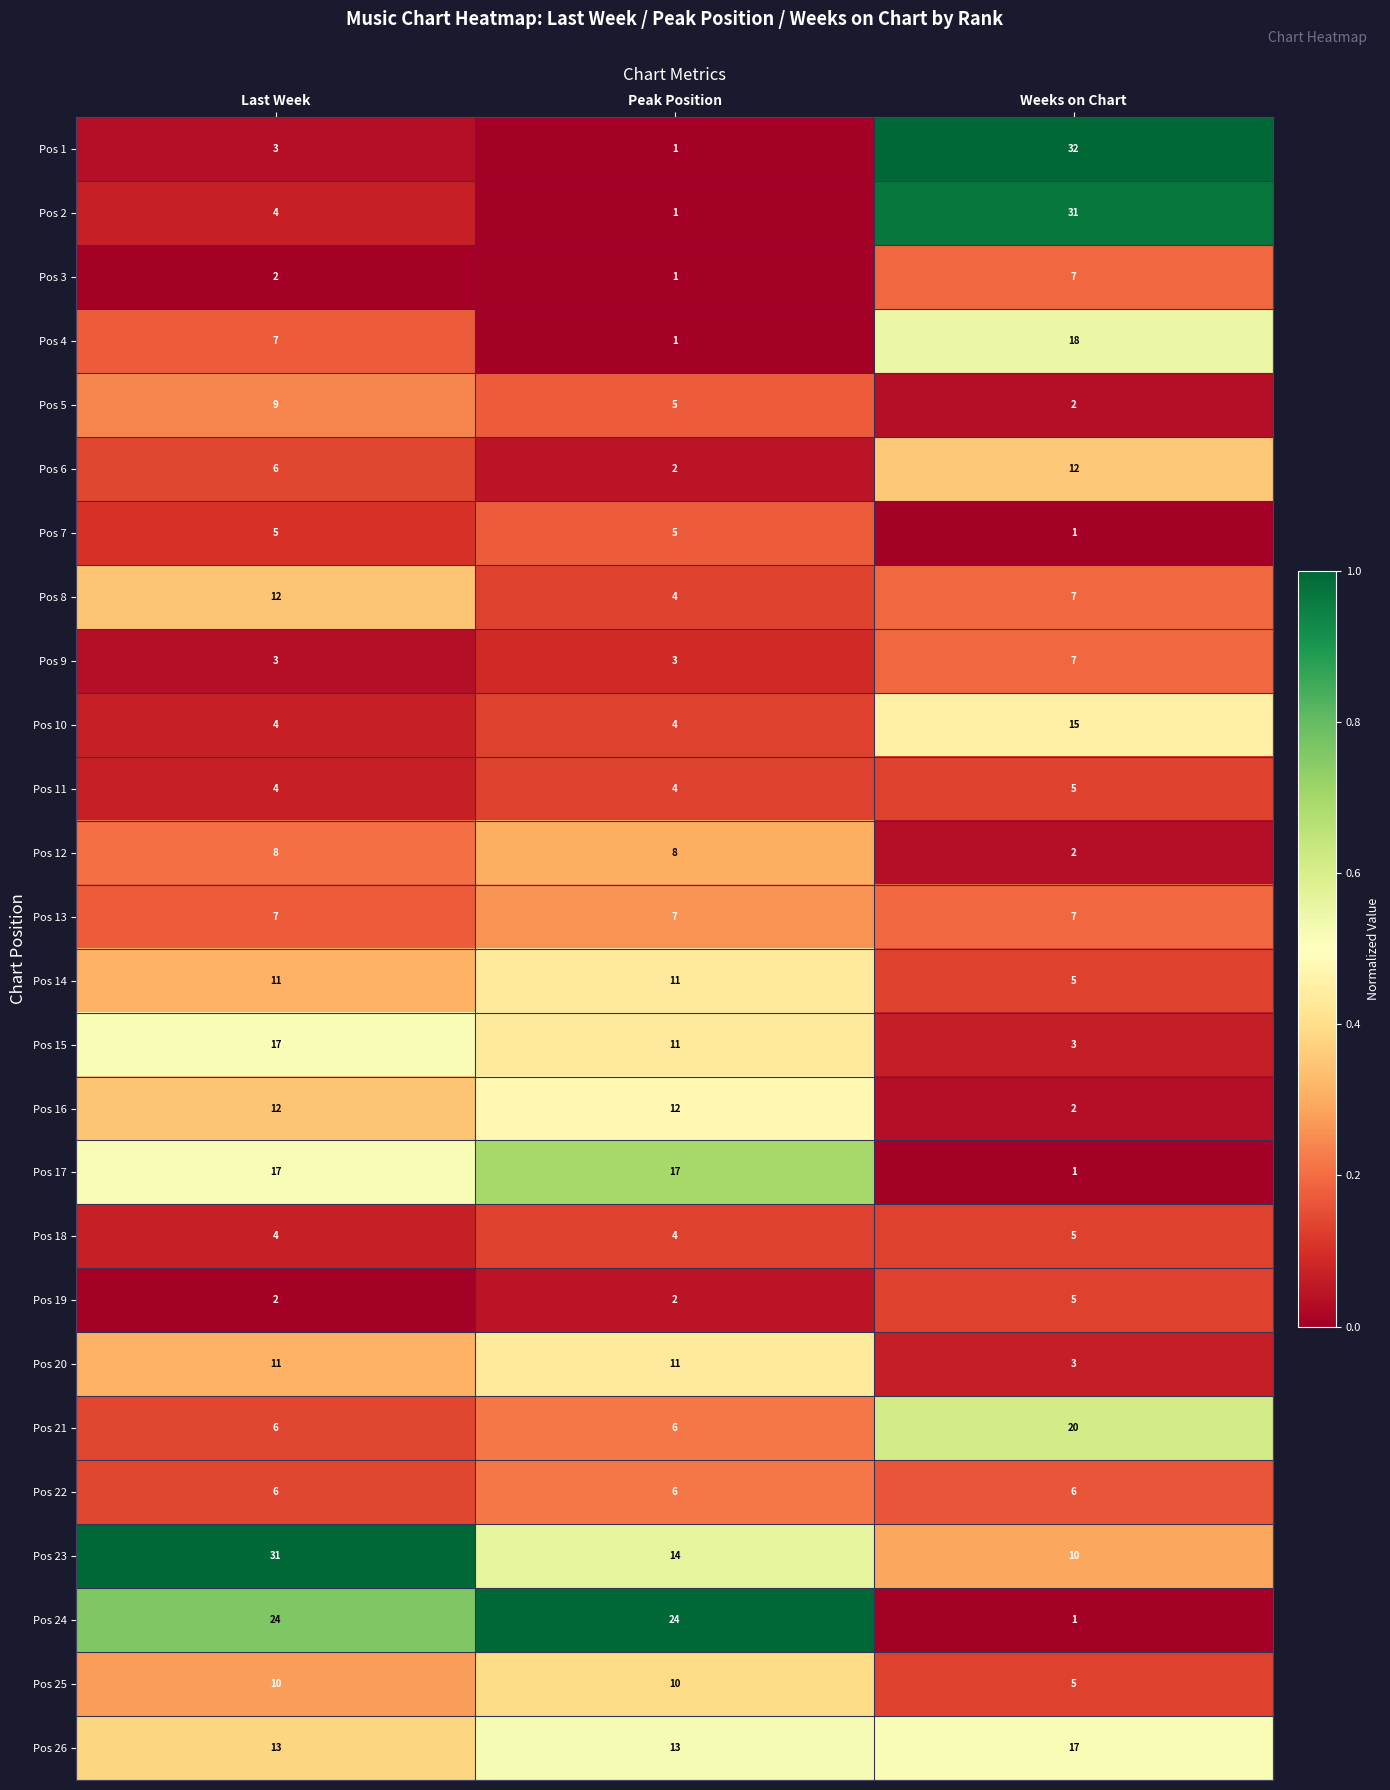

At which category is the sum across all series the highest?

Last Week